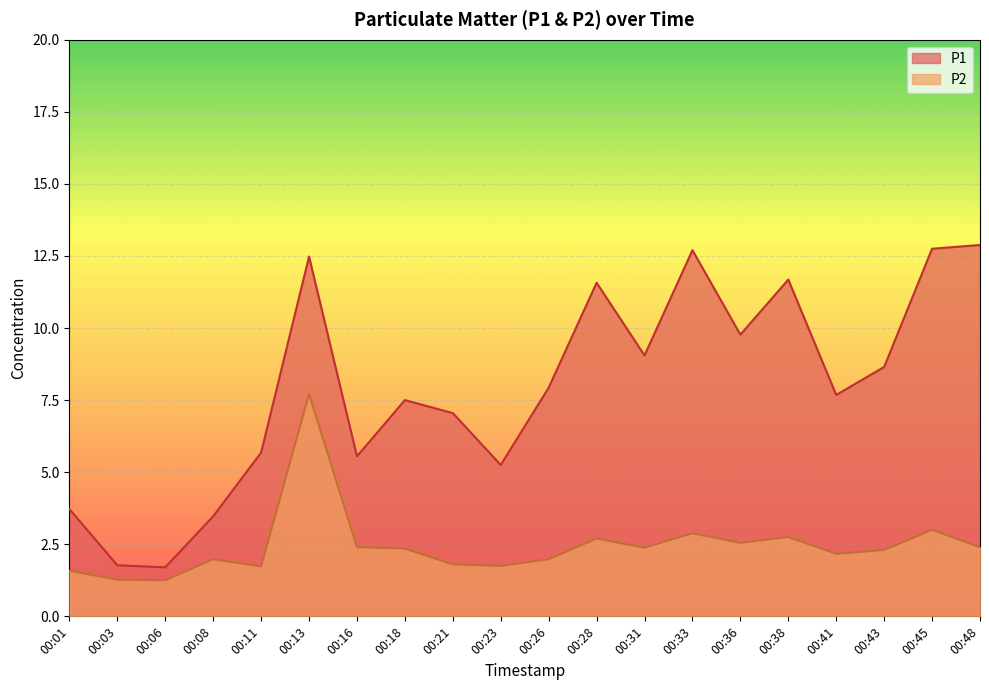

Reading left to right, what are all the values shown in this chart?

P1: 3.7	1.8	1.7	3.5	5.7	12.5	5.5	7.5	7.0	5.2	7.9	11.6	9.1	12.7	9.8	11.7	7.7	8.7	12.8	12.9
P2: 1.6	1.3	1.2	2.0	1.7	7.7	2.4	2.4	1.8	1.8	2.0	2.7	2.4	2.9	2.5	2.8	2.2	2.3	3.0	2.4